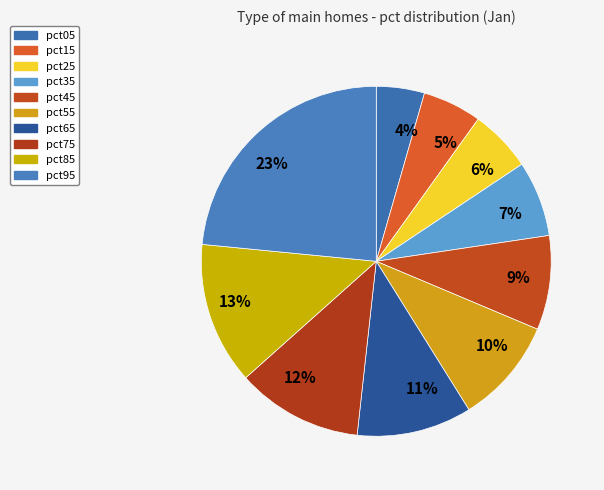

Is there any slice that represents more than half of the pie?

No